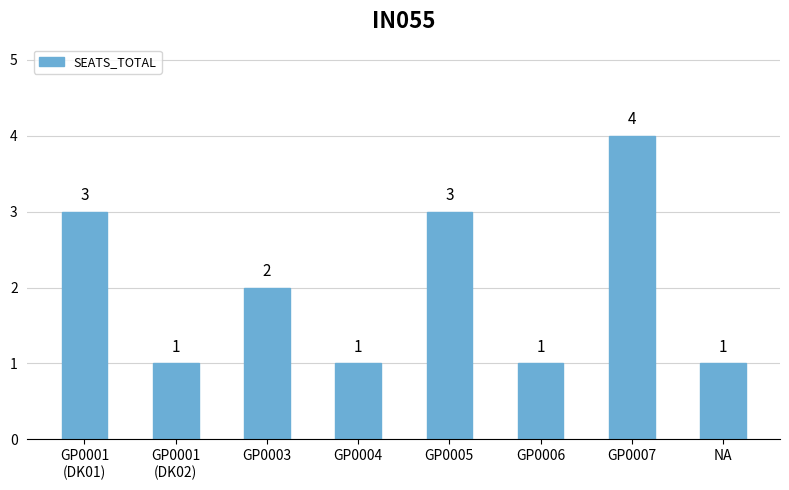

Reading right to left, list all the values displayed in this chart.

1	4	1	3	1	2	1	3